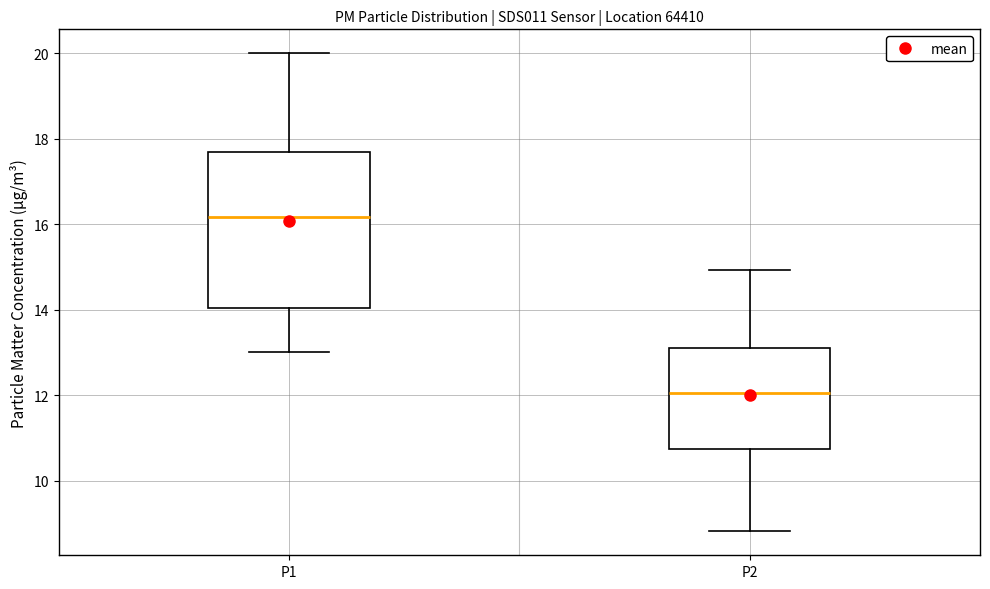

Reading left to right, read every box against the y-axis: the position of its median line, the range the box covers, and the ends of its whiskers. The values are not printed on the chart, so give them approximately, as read against the axis.

P1: median 16.2, box 14.0 to 17.6, whiskers 13.0 to 20.0
P2: median 12.0, box 10.8 to 13.2, whiskers 8.8 to 15.0